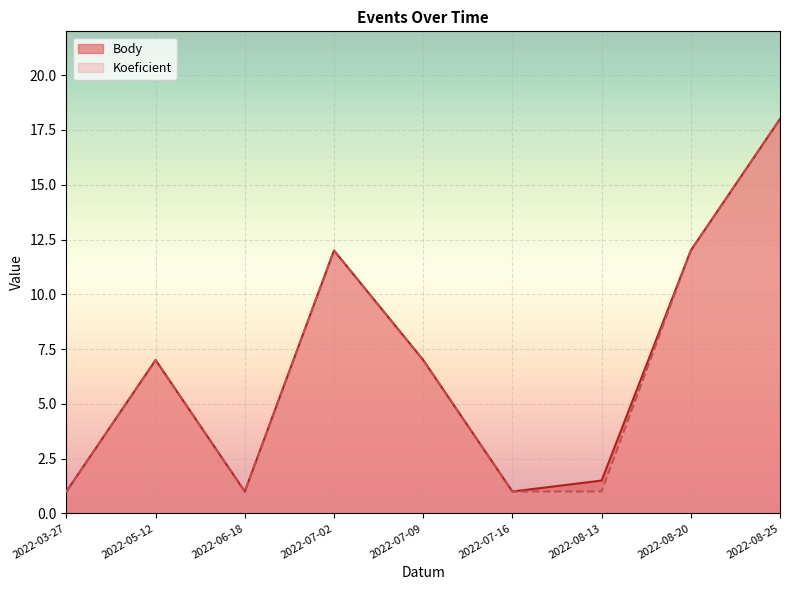

Between 2022-06-18 and 2022-08-13, which series saw the biggest shift?

Body